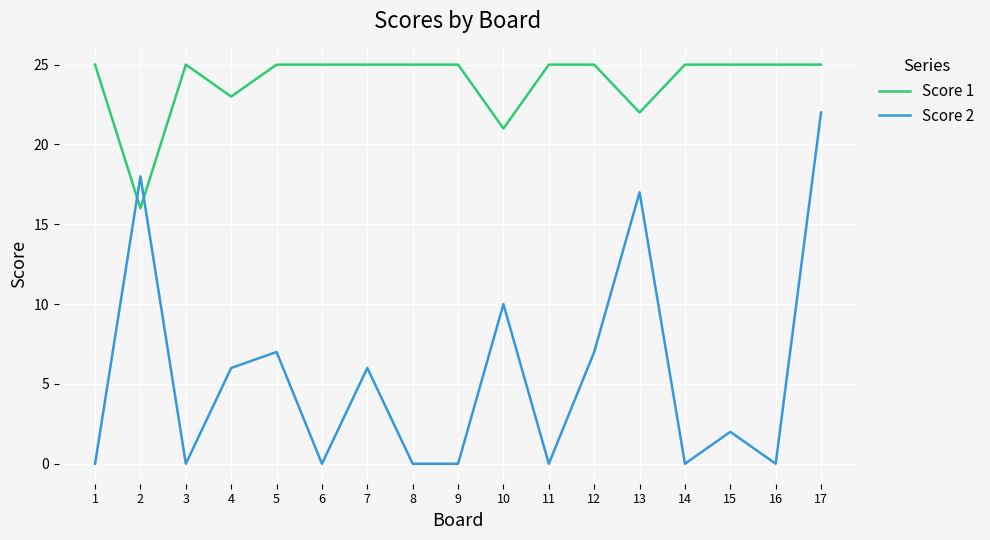

At which category is the sum across all series the highest?

17